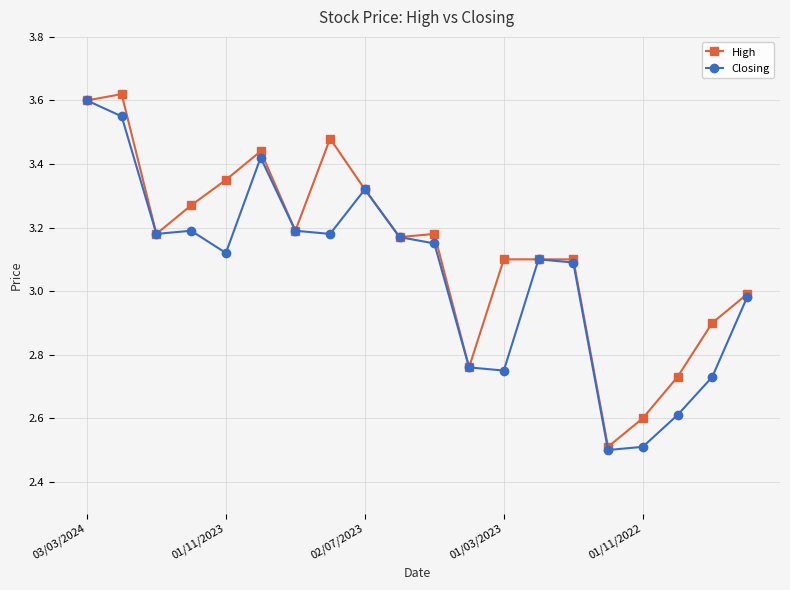

List the series in order of their overall mean, highest first.

High, Closing